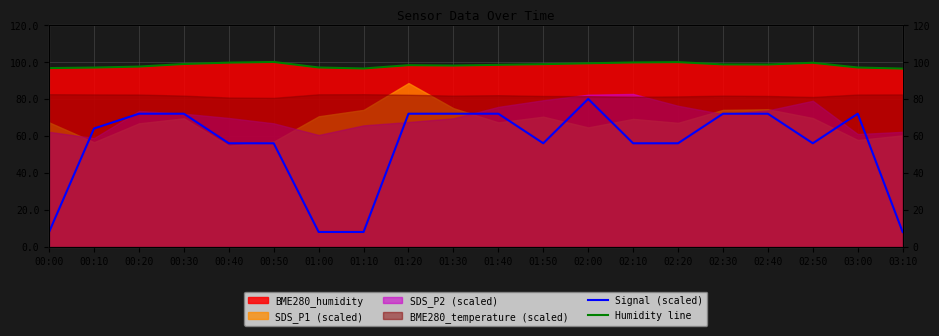

What is the average value of the Signal (scaled) series?

54.4